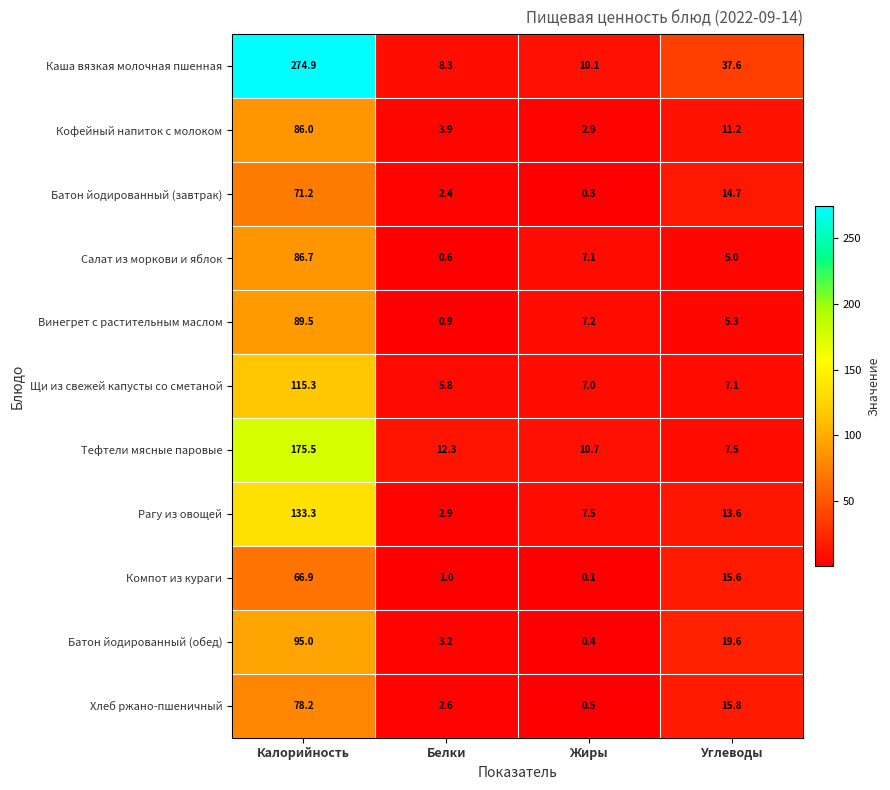

What is the smallest value displayed?

0.1